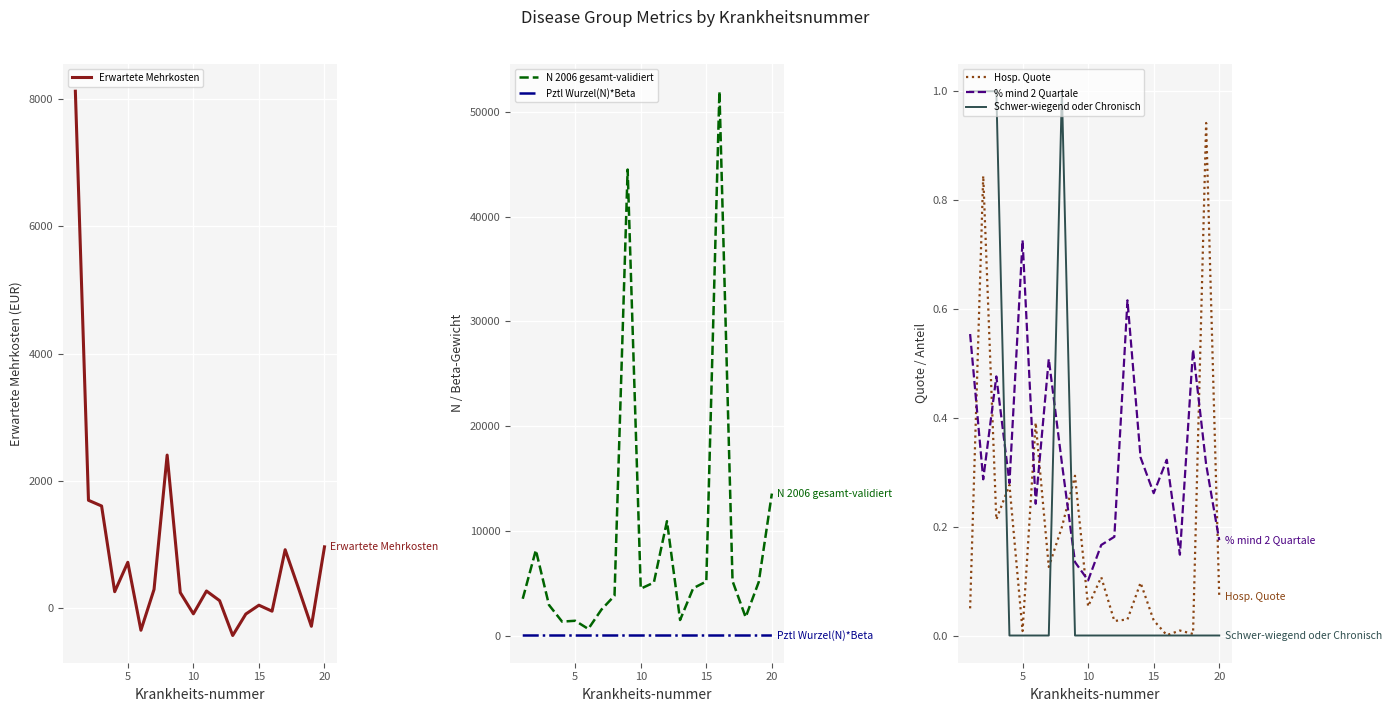

How many lines are shown in the chart?

6